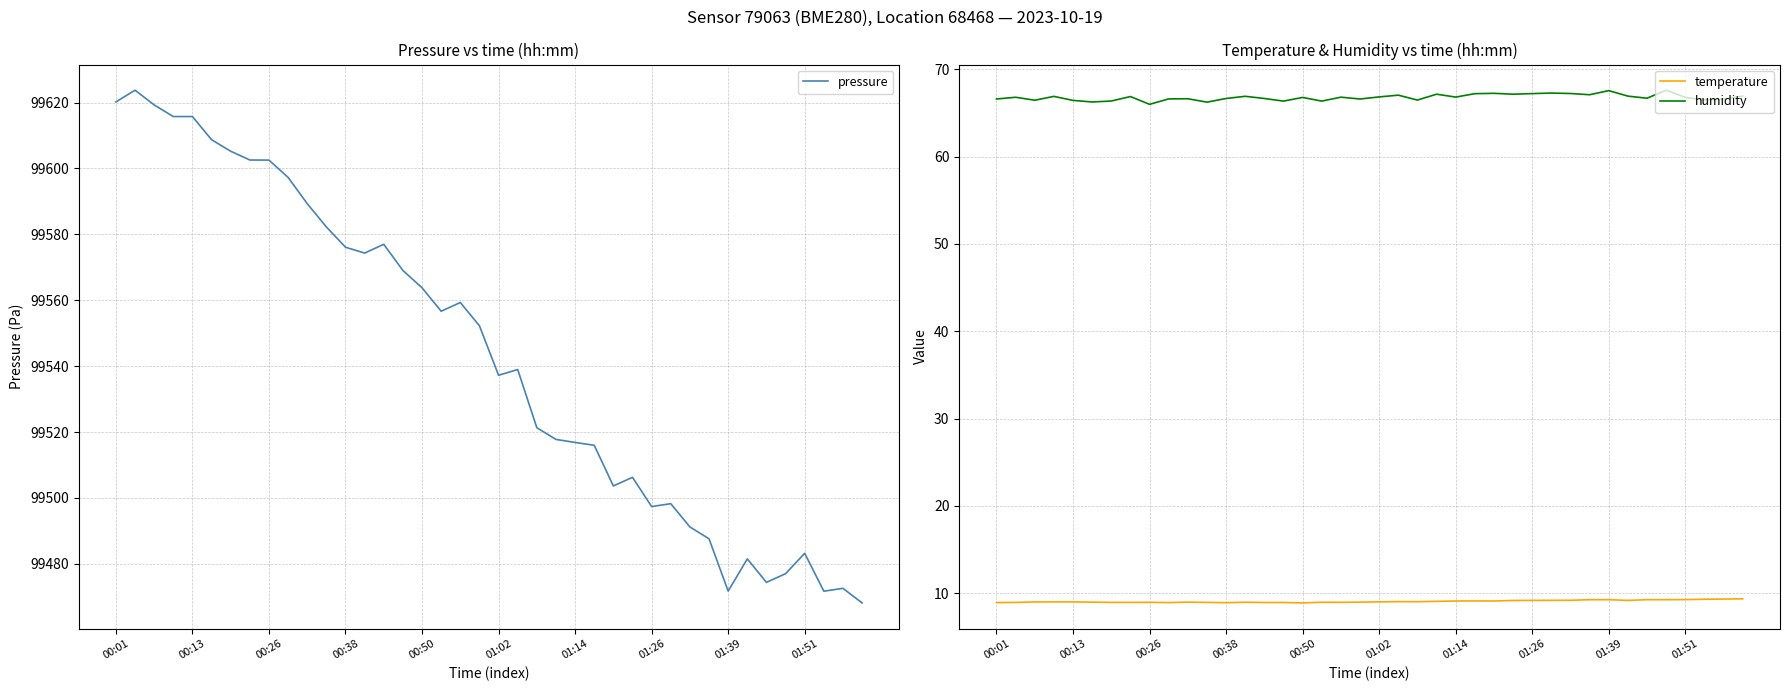

True or false: temperature and humidity intersect in this chart.

False